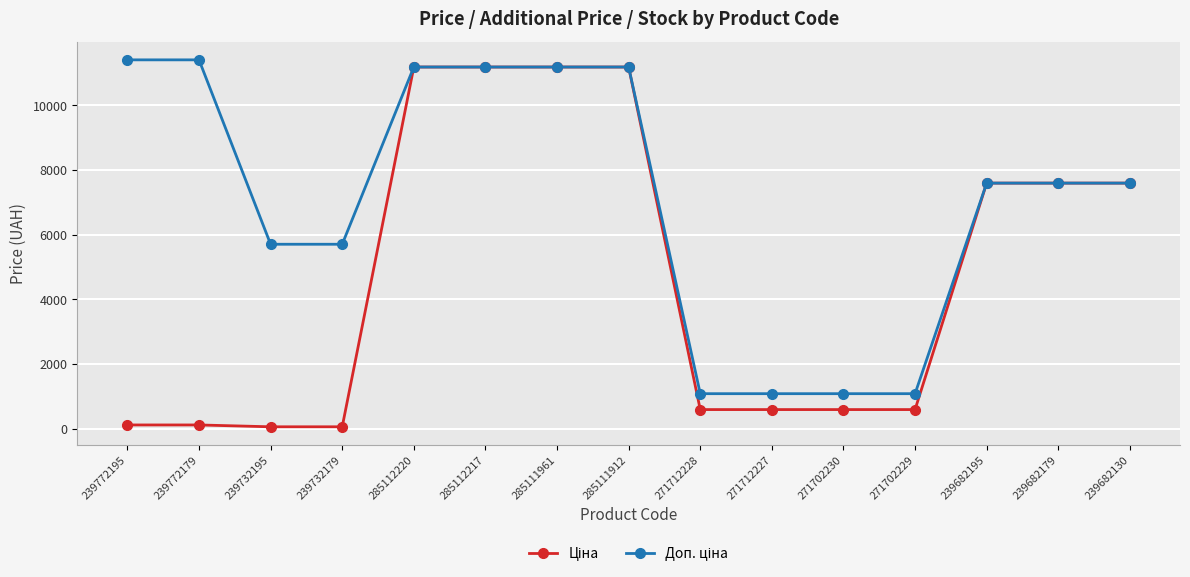

Count the number of categories in the chart.

15